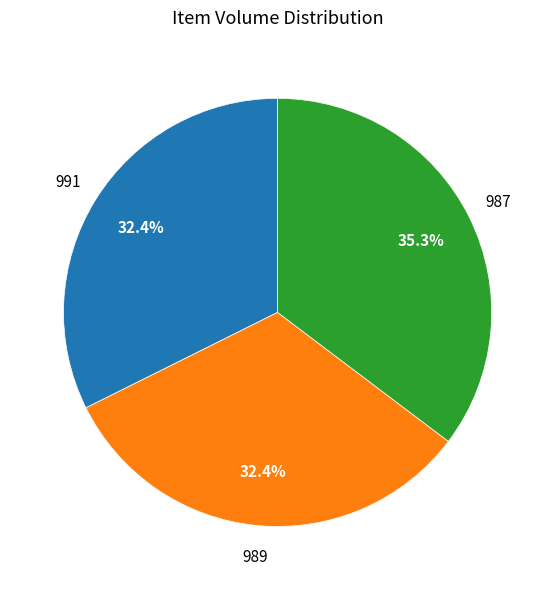

Does any single category account for the majority?

No